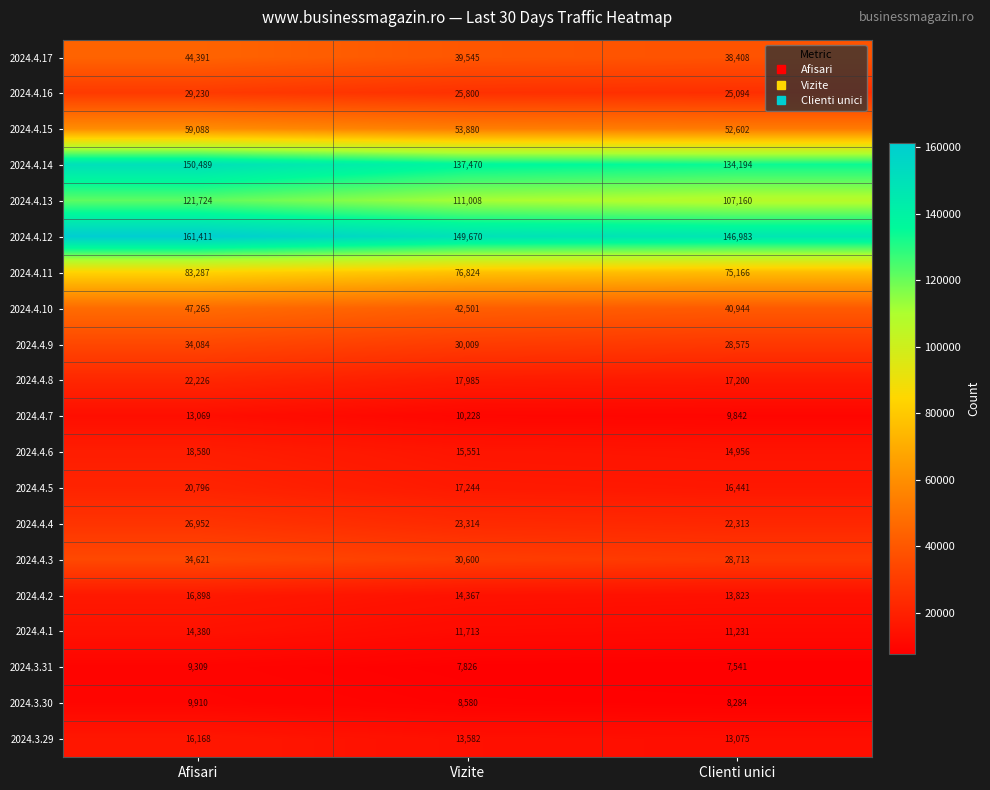

What is the minimum value shown in the chart?

7541